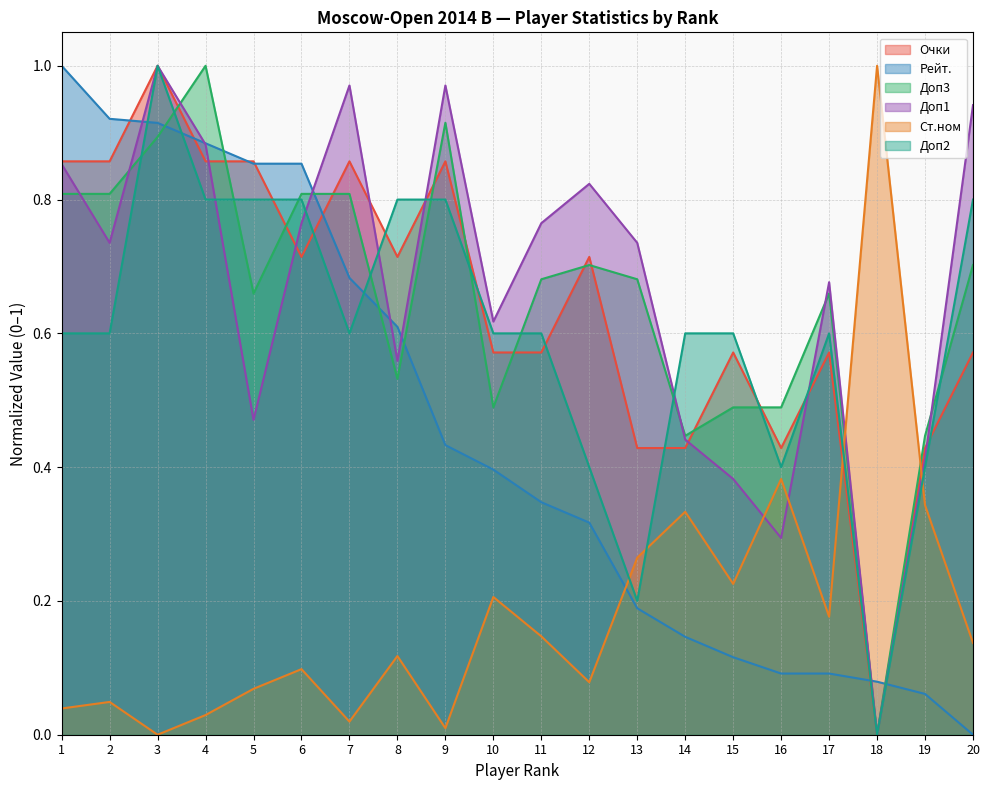

Where do Очки and Доп2 first cross each other?

5 and 6